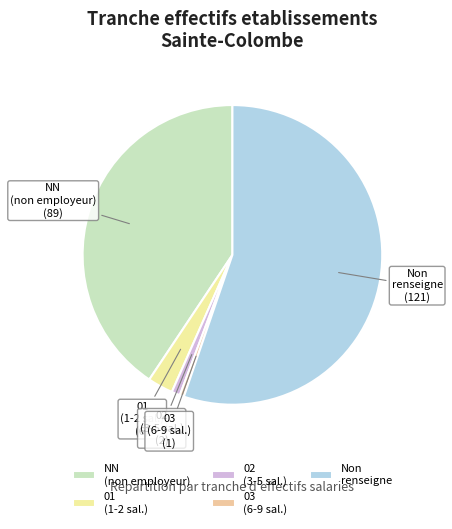

Does any single category account for the majority?

Yes